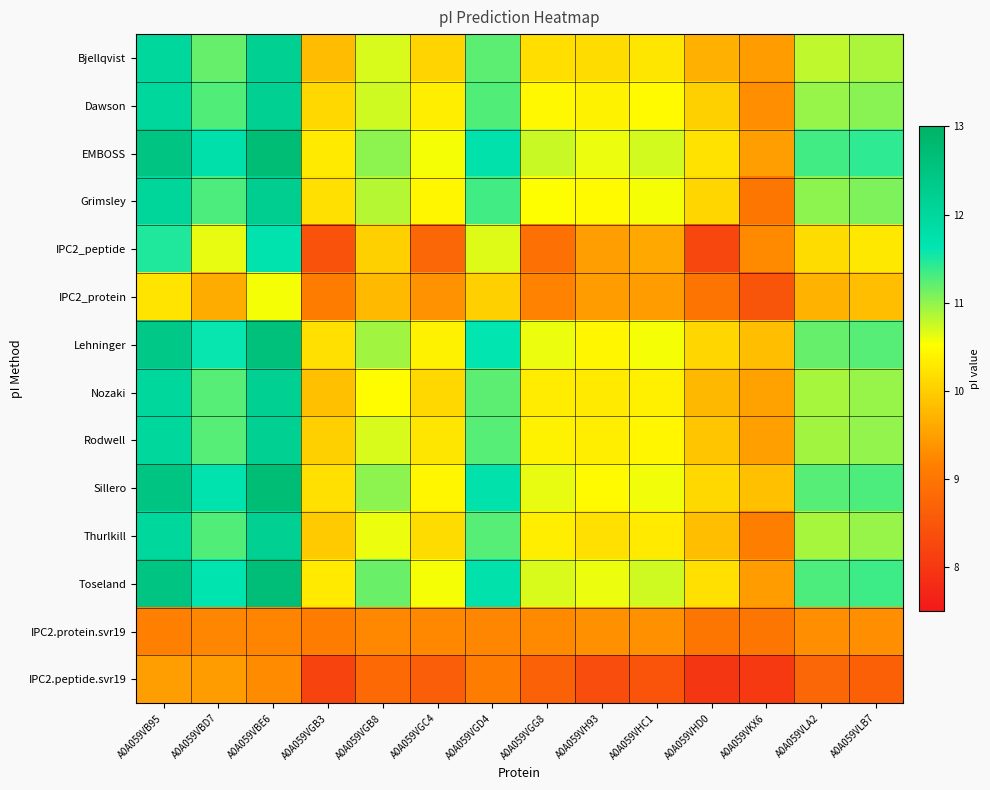

Reading right to left, extract all data points from this chart.

Bjellqvist: A0A059VLB7=10.9	A0A059VLA2=10.8	A0A059VKX6=9.5	A0A059VHD0=9.7	A0A059VHC1=10.3	A0A059VH93=10.2	A0A059VGG8=10.2	A0A059VGD4=11.2	A0A059VGC4=10.1	A0A059VGB8=10.7	A0A059VGB3=9.8	A0A059VBE6=12.2	A0A059VBD7=11.2	A0A059VB95=12.0
Dawson: A0A059VLB7=11.0	A0A059VLA2=11.0	A0A059VKX6=9.3	A0A059VHD0=10.0	A0A059VHC1=10.5	A0A059VH93=10.4	A0A059VGG8=10.5	A0A059VGD4=11.3	A0A059VGC4=10.3	A0A059VGB8=10.7	A0A059VGB3=10.1	A0A059VBE6=12.2	A0A059VBD7=11.3	A0A059VB95=12.0
EMBOSS: A0A059VLB7=11.4	A0A059VLA2=11.3	A0A059VKX6=9.5	A0A059VHD0=10.2	A0A059VHC1=10.7	A0A059VH93=10.6	A0A059VGG8=10.8	A0A059VGD4=11.7	A0A059VGC4=10.6	A0A059VGB8=11.0	A0A059VGB3=10.3	A0A059VBE6=12.7	A0A059VBD7=11.7	A0A059VB95=12.5
Grimsley: A0A059VLB7=11.1	A0A059VLA2=11.0	A0A059VKX6=9.0	A0A059VHD0=10.1	A0A059VHC1=10.6	A0A059VH93=10.5	A0A059VGG8=10.5	A0A059VGD4=11.3	A0A059VGC4=10.4	A0A059VGB8=10.8	A0A059VGB3=10.2	A0A059VBE6=12.2	A0A059VBD7=11.3	A0A059VB95=12.0
IPC2_peptide: A0A059VLB7=10.3	A0A059VLA2=10.2	A0A059VKX6=9.3	A0A059VHD0=8.2	A0A059VHC1=9.6	A0A059VH93=9.5	A0A059VGG8=8.9	A0A059VGD4=10.7	A0A059VGC4=8.8	A0A059VGB8=10.0	A0A059VGB3=8.4	A0A059VBE6=11.7	A0A059VBD7=10.6	A0A059VB95=11.5
IPC2_protein: A0A059VLB7=9.8	A0A059VLA2=9.7	A0A059VKX6=8.5	A0A059VHD0=9.0	A0A059VHC1=9.5	A0A059VH93=9.5	A0A059VGG8=9.2	A0A059VGD4=10.0	A0A059VGC4=9.4	A0A059VGB8=9.8	A0A059VGB3=9.1	A0A059VBE6=10.6	A0A059VBD7=9.6	A0A059VB95=10.2
Lehninger: A0A059VLB7=11.2	A0A059VLA2=11.2	A0A059VKX6=9.8	A0A059VHD0=10.1	A0A059VHC1=10.6	A0A059VH93=10.4	A0A059VGG8=10.6	A0A059VGD4=11.6	A0A059VGC4=10.4	A0A059VGB8=10.9	A0A059VGB3=10.2	A0A059VBE6=12.6	A0A059VBD7=11.6	A0A059VB95=12.4
Nozaki: A0A059VLB7=11.0	A0A059VLA2=10.9	A0A059VKX6=9.5	A0A059VHD0=9.8	A0A059VHC1=10.4	A0A059VH93=10.3	A0A059VGG8=10.3	A0A059VGD4=11.2	A0A059VGC4=10.1	A0A059VGB8=10.5	A0A059VGB3=9.9	A0A059VBE6=12.2	A0A059VBD7=11.3	A0A059VB95=12.0
Rodwell: A0A059VLB7=11.0	A0A059VLA2=10.9	A0A059VKX6=9.5	A0A059VHD0=9.9	A0A059VHC1=10.4	A0A059VH93=10.3	A0A059VGG8=10.4	A0A059VGD4=11.3	A0A059VGC4=10.3	A0A059VGB8=10.7	A0A059VGB3=10.0	A0A059VBE6=12.2	A0A059VBD7=11.3	A0A059VB95=12.0
Sillero: A0A059VLB7=11.3	A0A059VLA2=11.2	A0A059VKX6=9.9	A0A059VHD0=10.1	A0A059VHC1=10.6	A0A059VH93=10.5	A0A059VGG8=10.6	A0A059VGD4=11.7	A0A059VGC4=10.4	A0A059VGB8=11.0	A0A059VGB3=10.2	A0A059VBE6=12.7	A0A059VBD7=11.7	A0A059VB95=12.5
Thurlkill: A0A059VLB7=11.0	A0A059VLA2=10.9	A0A059VKX6=9.2	A0A059VHD0=9.8	A0A059VHC1=10.3	A0A059VH93=10.2	A0A059VGG8=10.3	A0A059VGD4=11.2	A0A059VGC4=10.1	A0A059VGB8=10.6	A0A059VGB3=10.0	A0A059VBE6=12.2	A0A059VBD7=11.3	A0A059VB95=12.0
Toseland: A0A059VLB7=11.4	A0A059VLA2=11.3	A0A059VKX6=9.5	A0A059VHD0=10.2	A0A059VHC1=10.7	A0A059VH93=10.6	A0A059VGG8=10.7	A0A059VGD4=11.7	A0A059VGC4=10.6	A0A059VGB8=11.2	A0A059VGB3=10.3	A0A059VBE6=12.7	A0A059VBD7=11.7	A0A059VB95=12.5
IPC2.protein.svr19: A0A059VLB7=9.3	A0A059VLA2=9.3	A0A059VKX6=9.0	A0A059VHD0=9.0	A0A059VHC1=9.3	A0A059VH93=9.3	A0A059VGG8=9.3	A0A059VGD4=9.2	A0A059VGC4=9.2	A0A059VGB8=9.3	A0A059VGB3=9.1	A0A059VBE6=9.2	A0A059VBD7=9.2	A0A059VB95=9.2
IPC2.peptide.svr19: A0A059VLB7=8.6	A0A059VLA2=8.8	A0A059VKX6=8.0	A0A059VHD0=8.0	A0A059VHC1=8.4	A0A059VH93=8.3	A0A059VGG8=8.7	A0A059VGD4=9.1	A0A059VGC4=8.6	A0A059VGB8=8.8	A0A059VGB3=8.2	A0A059VBE6=9.3	A0A059VBD7=9.5	A0A059VB95=9.5